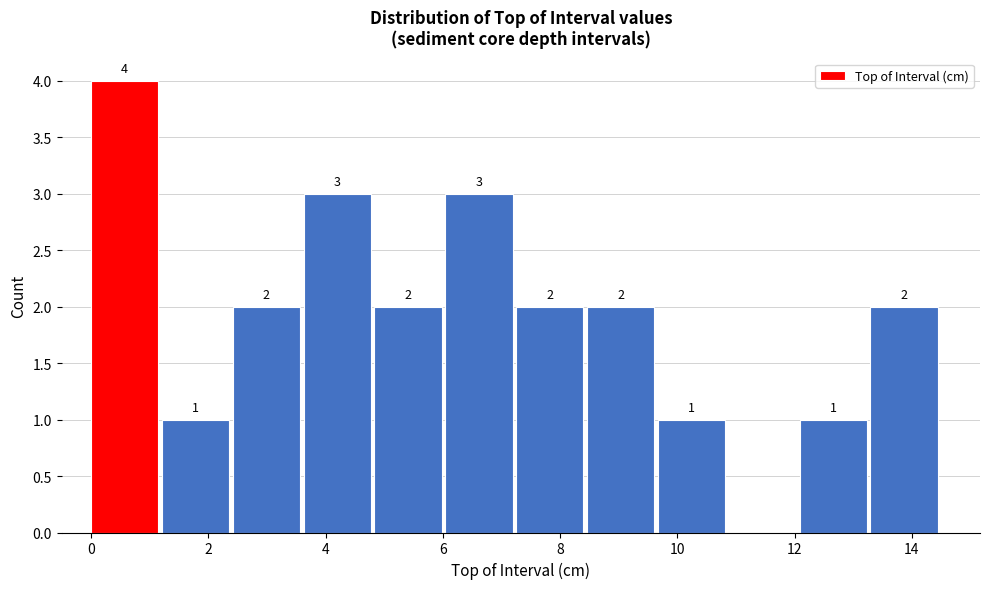

Which range on the x-axis has the tallest bar?

0.0 to 1.2